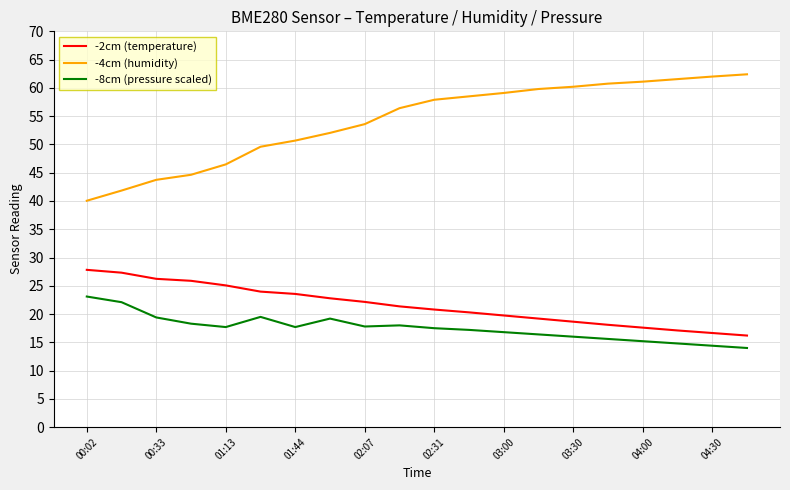

How many values in the -4cm (humidity) series exceed 57?

10